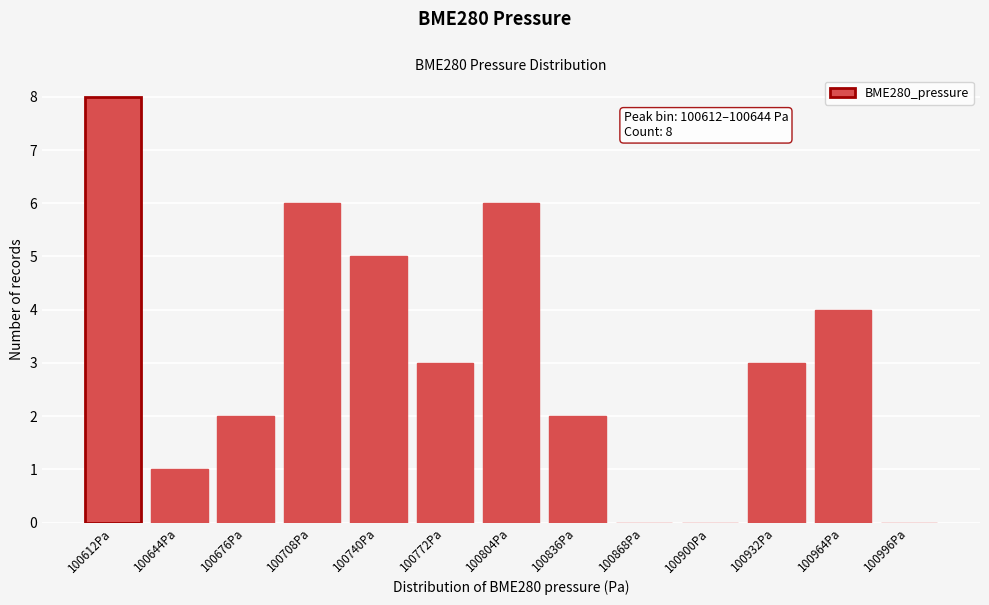

Reading left to right, extract all data points from this chart.

100612Pa=8	100644Pa=1	100676Pa=2	100708Pa=6	100740Pa=5	100772Pa=3	100804Pa=6	100836Pa=2	100868Pa=0	100900Pa=0	100932Pa=3	100964Pa=4	100996Pa=0